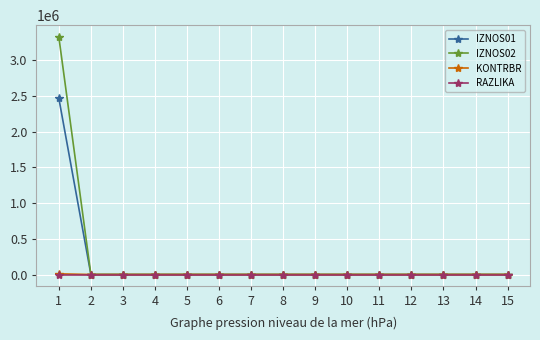

Count the number of data series in this chart.

4